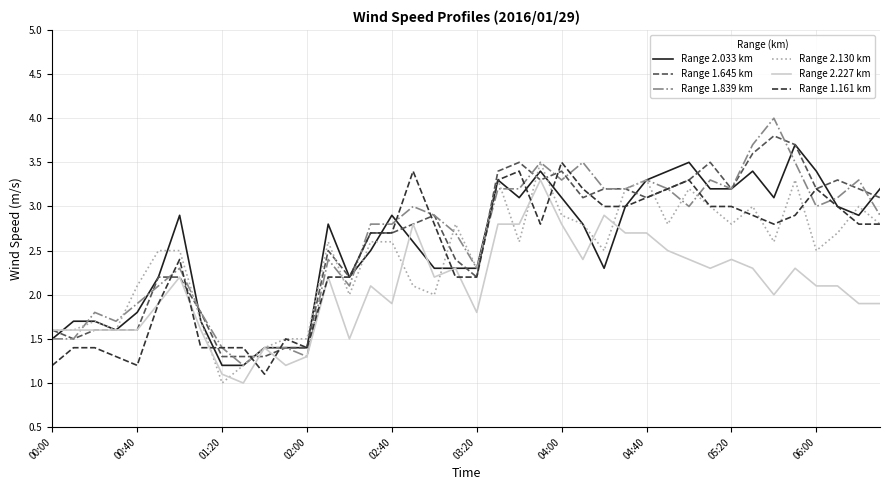

What is the greatest value displayed?

4.0